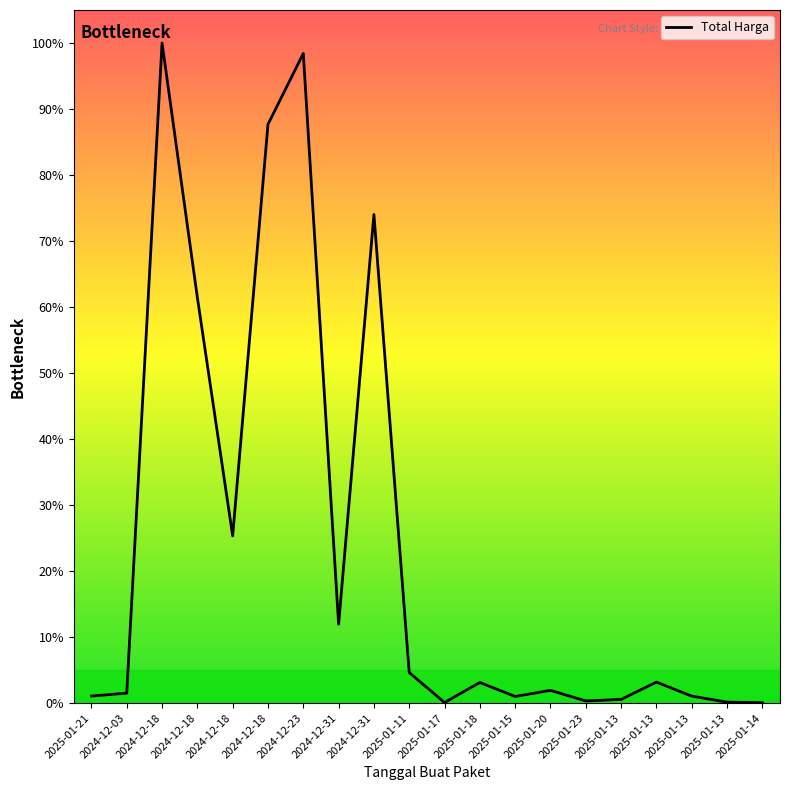

Between 2025-01-11 and 2024-12-18, which is larger?

2024-12-18